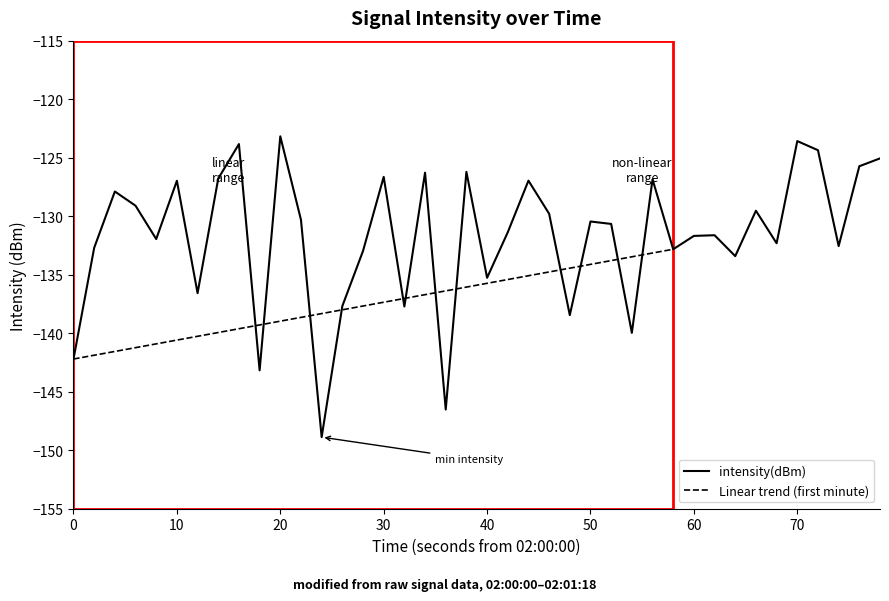

How many points are lower than both their immediate neighbors (excluding endpoints)?

13